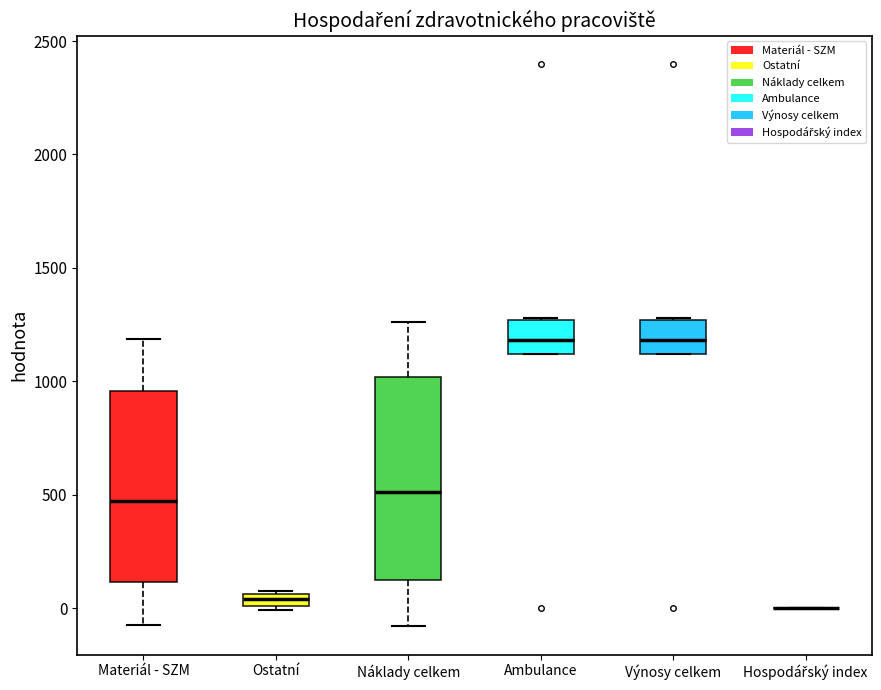

Where does the upper whisker of the box for Náklady celkem end on the y-axis? The values are not printed on the chart, so give them approximately, as read against the axis.

1250